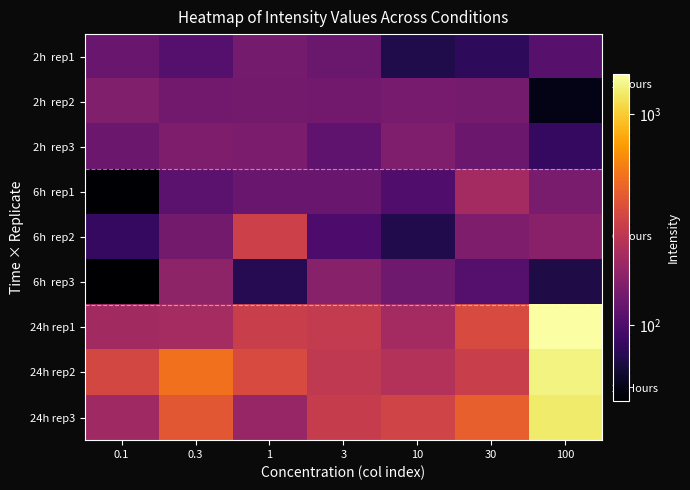

What is the total value across all series at 3?

1616